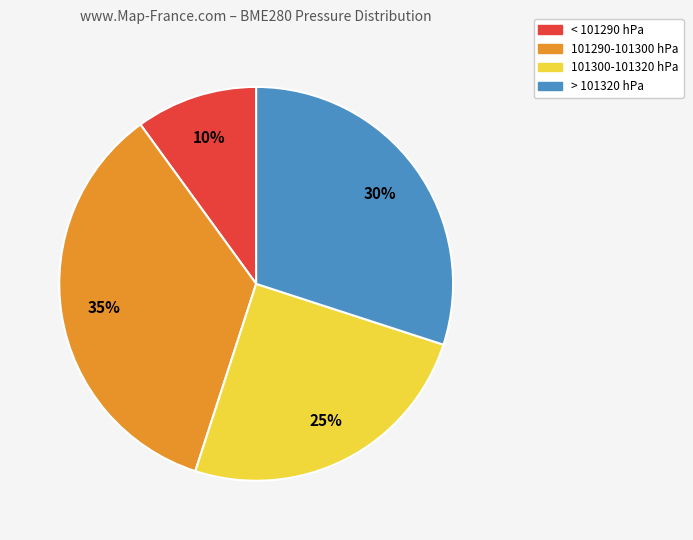

Is there a majority slice in this chart?

No